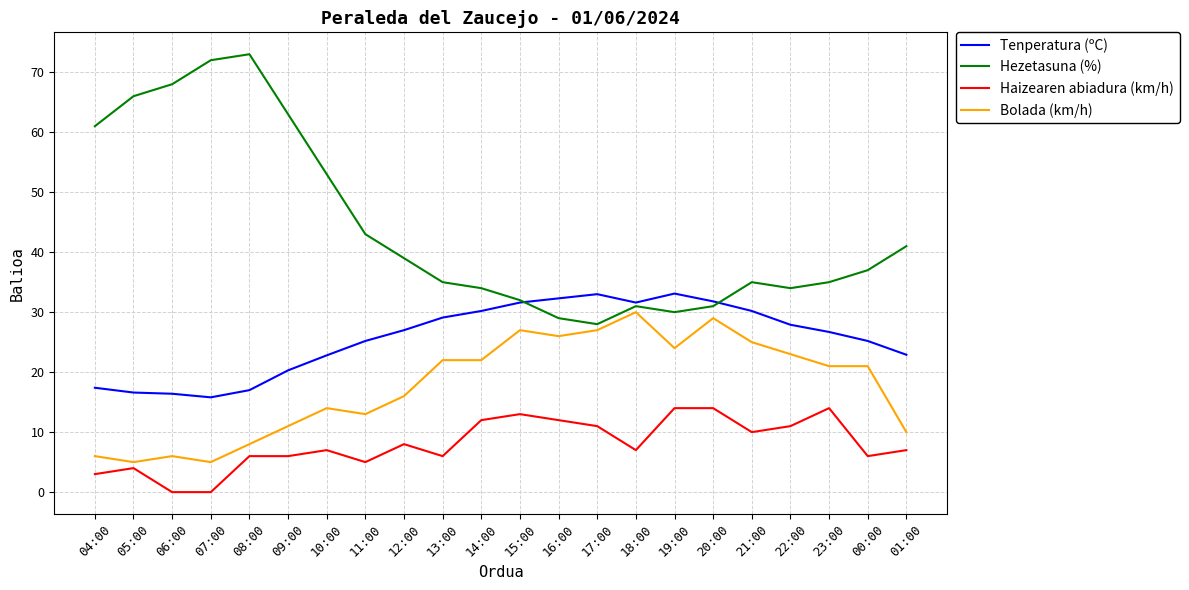

True or false: Hezetasuna (%) and Haizearen abiadura (km/h) cross at least once.

False